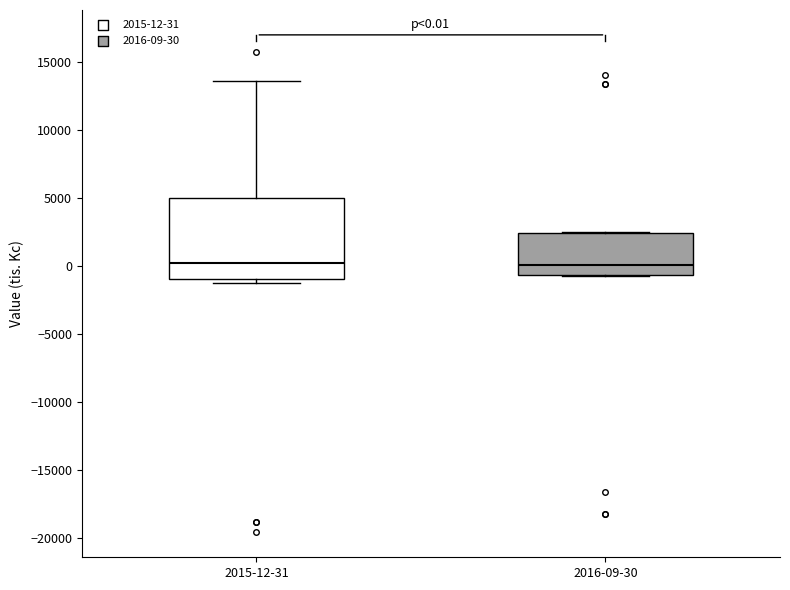

Comparing the boxes themselves (not the whiskers), which one is the tallest?

2015-12-31